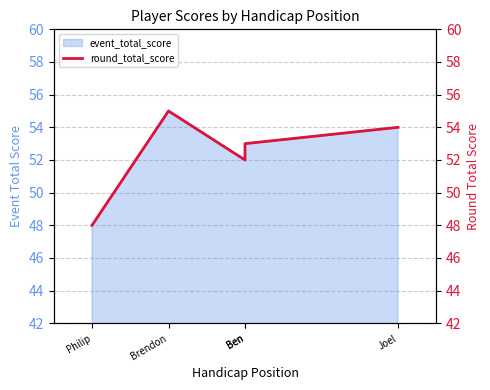

Reading left to right, what are all the values shown in this chart?

48	55	52	53	54